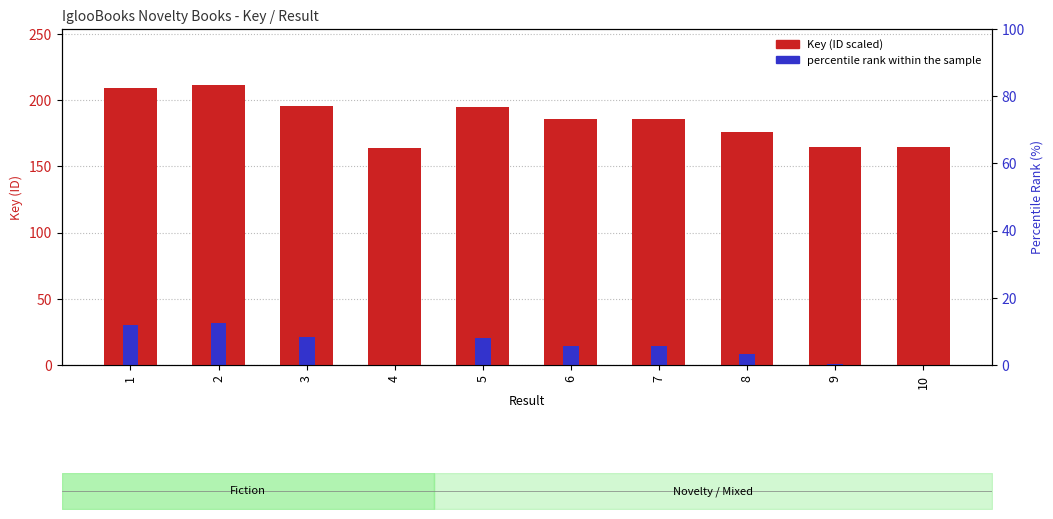

What is the sum of all Key (millions) values?

1852.9